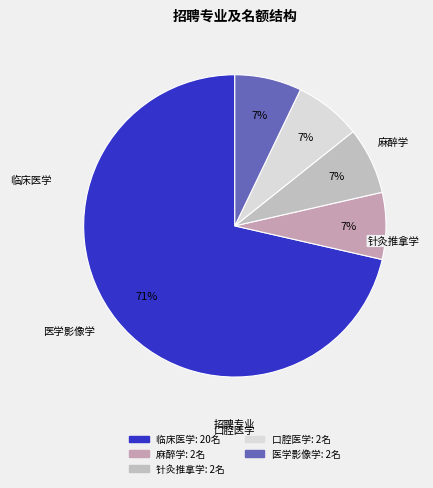

What is the ratio of the value at 麻醉学 to the value at 医学影像学?

1.0